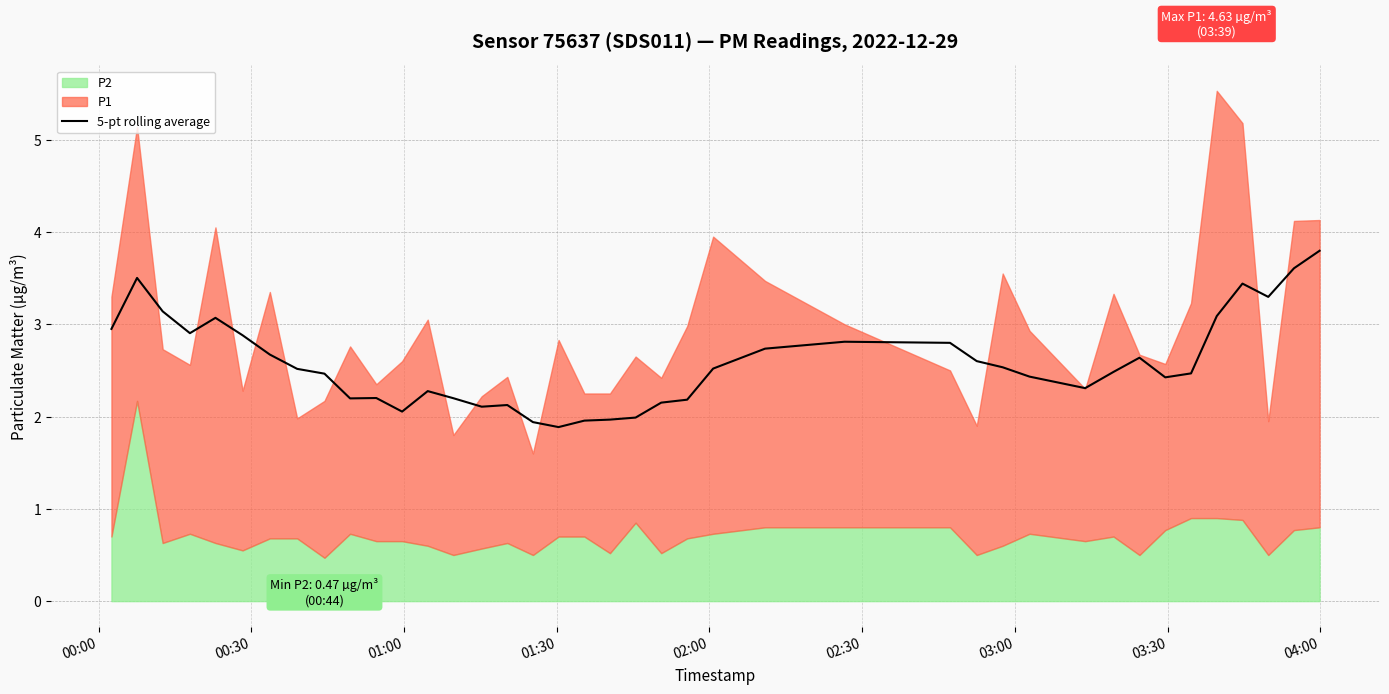

What is the lowest value of the 5-pt rolling average series?

1.9